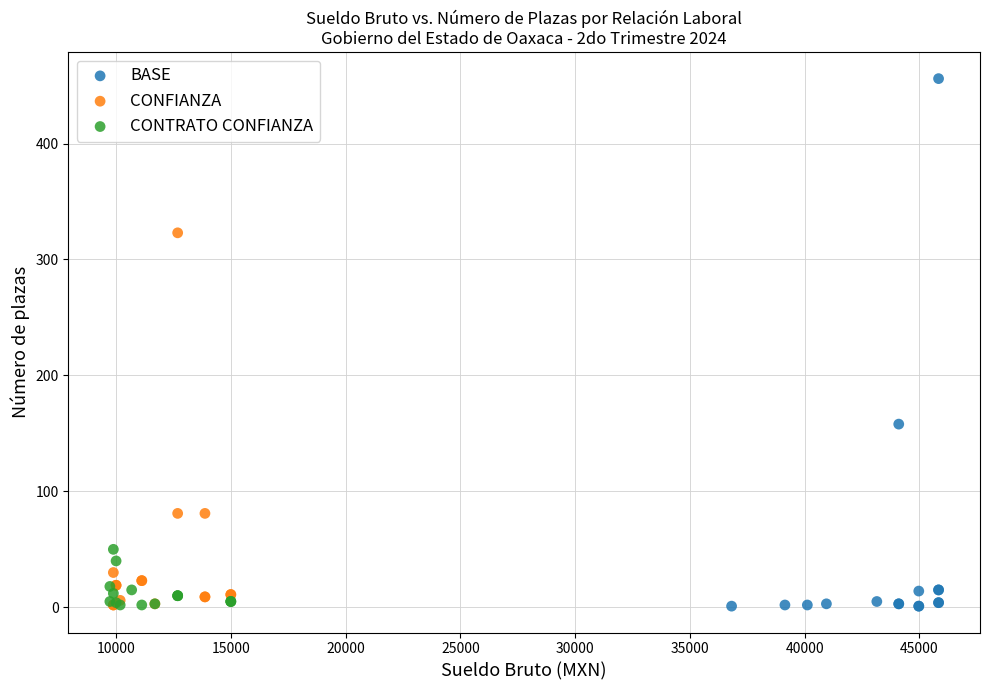

Which series has the widest spread of Y values?

BASE